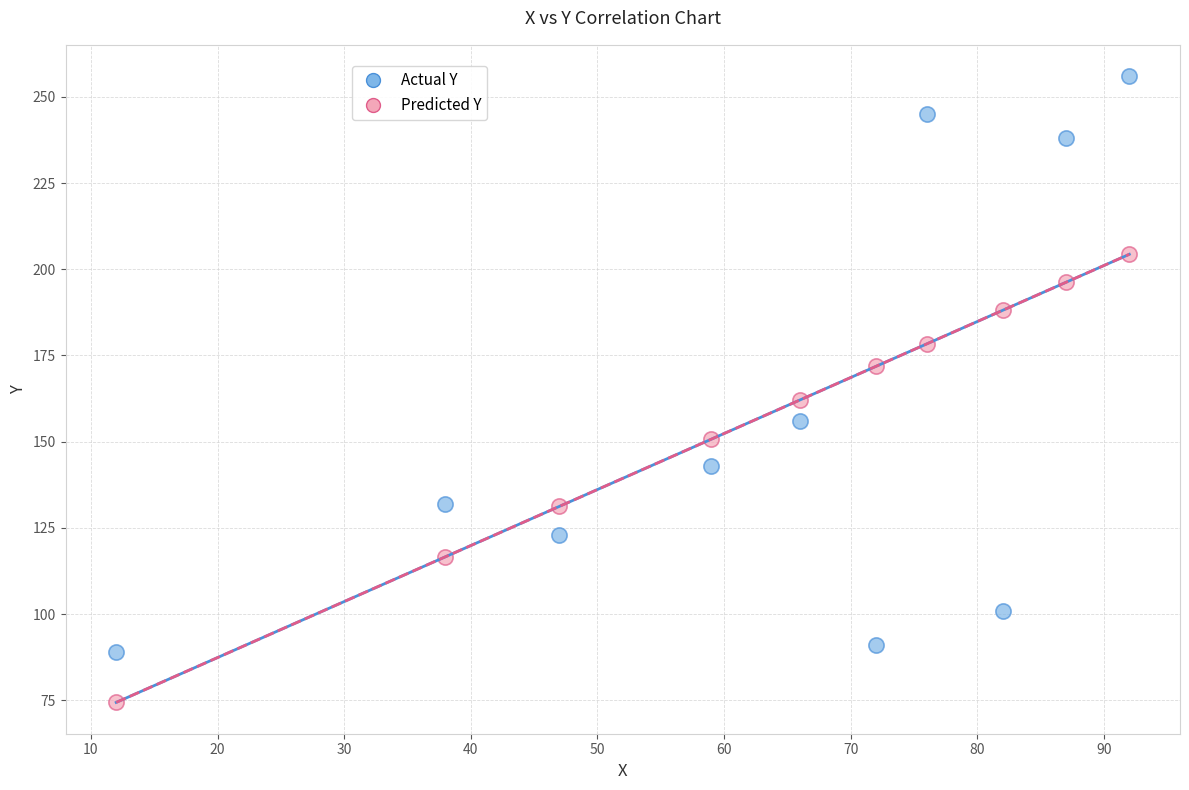

In the Predicted Y series, what Y value is closest to 139?

131.2